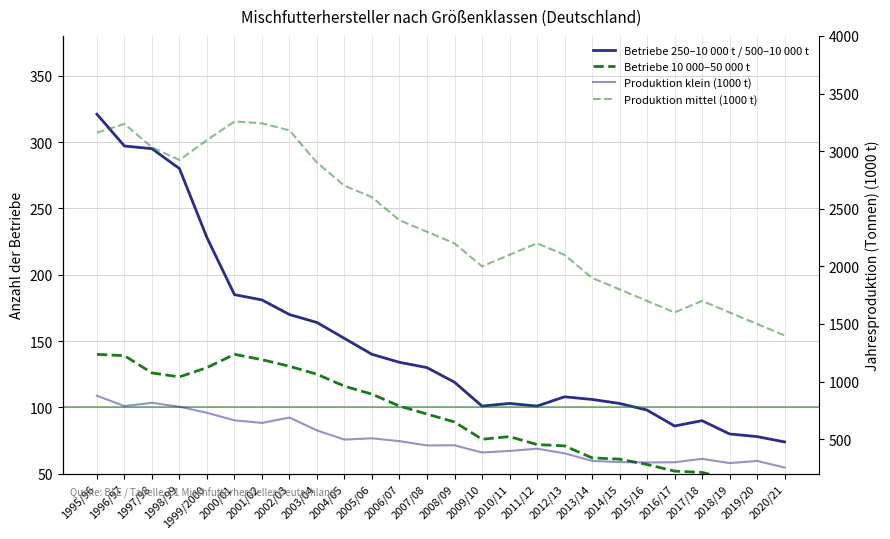

Where is the first local minimum for Betriebe 250–10 000 t / 500–10 000 t?

2009/10